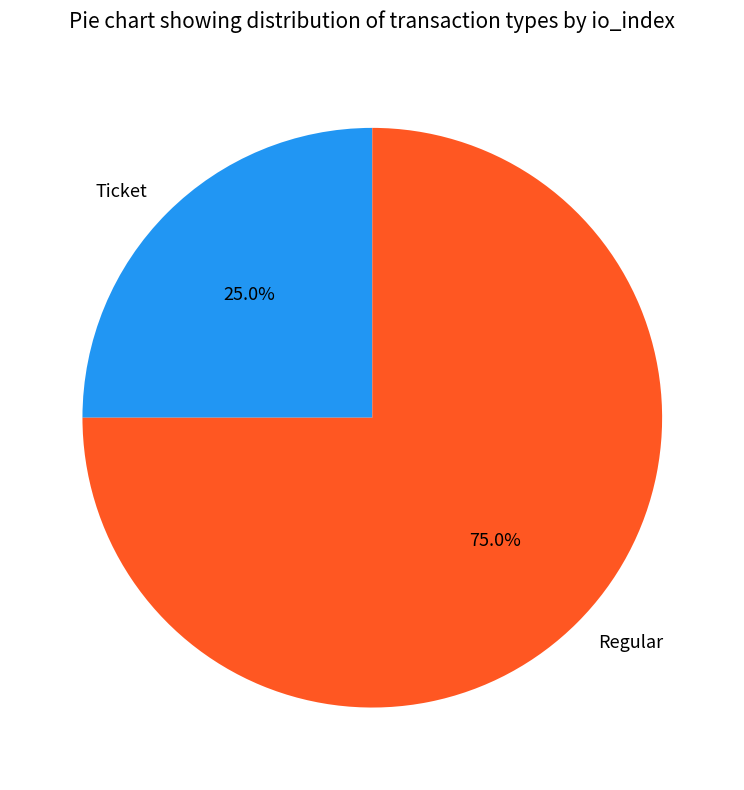

How many segments does this pie chart have?

2